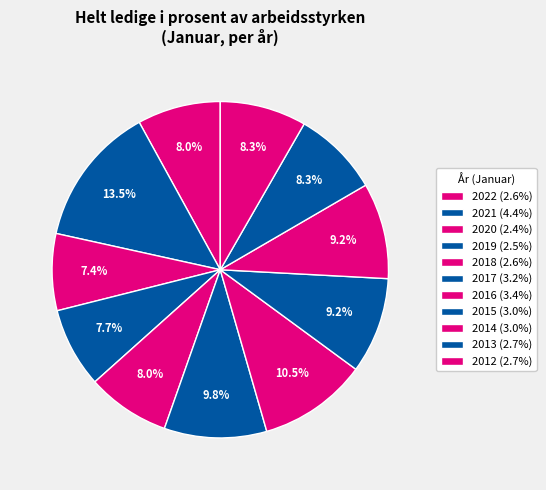

How many segments does this pie chart have?

11